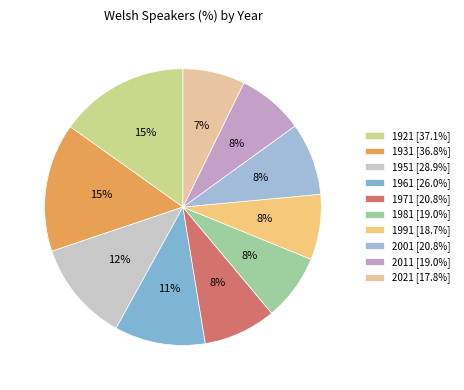

Which has a higher value, 1961 or 1951?

1951